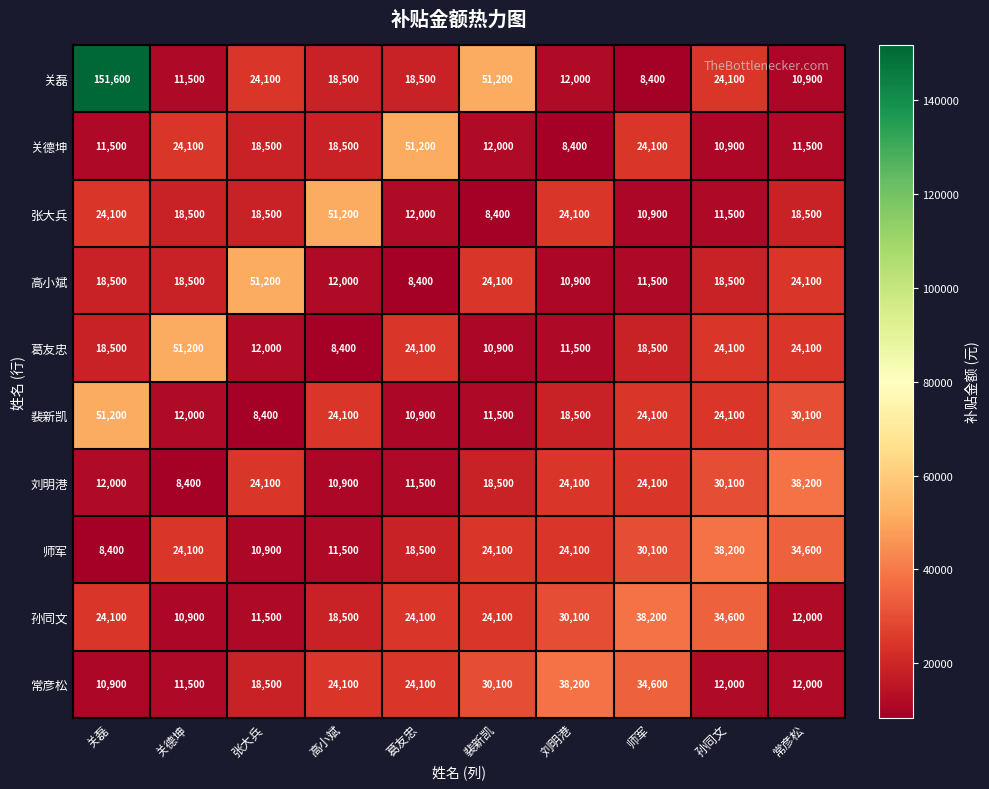

At which category is the sum across all series the highest?

关磊